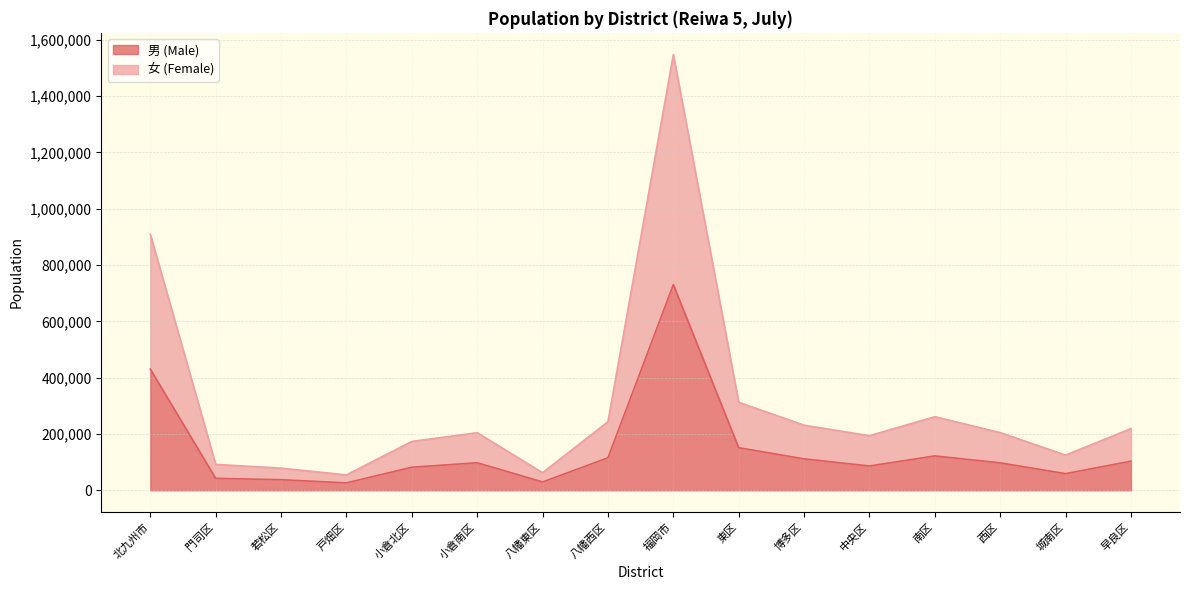

Reading left to right, list all the values displayed in this chart.

男 (Male): 430218	42287	37472	26161	81815	97711	29413	115359	730311	151124	111512	86104	121965	97287	59037	103282
女 (Female): 908566	91748	78564	54583	173402	204429	62325	243515	1547242	312395	231128	193762	261235	204710	124924	219088